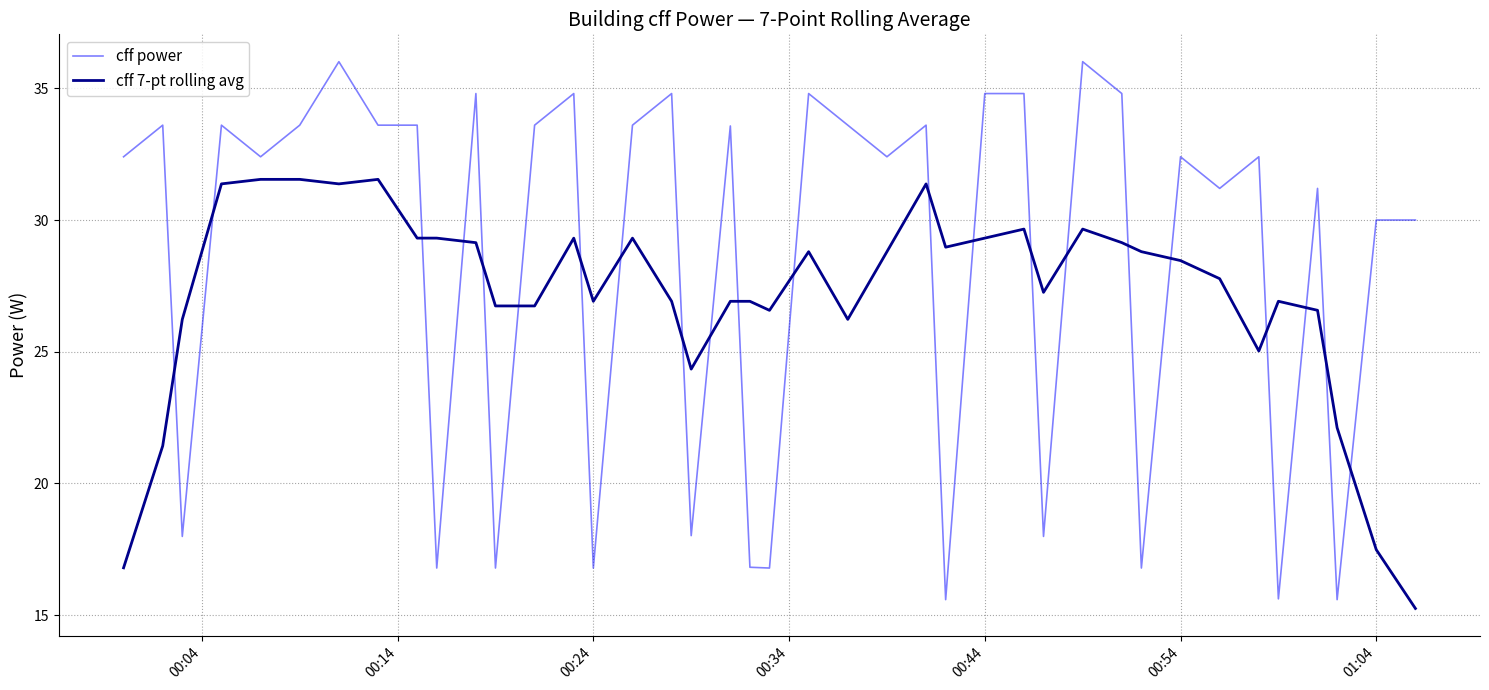

Which series has the largest total across all categories?

cff power